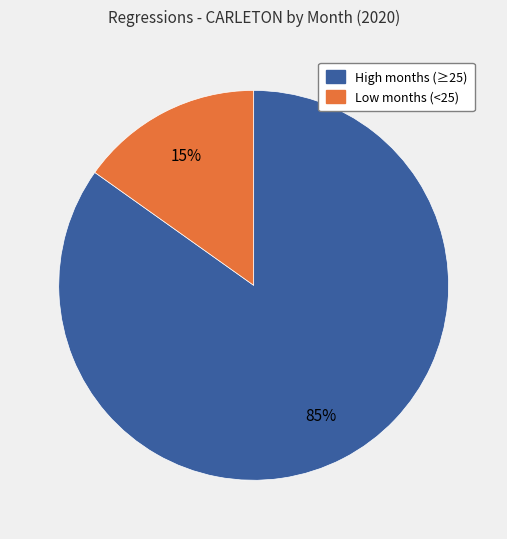

Is there any slice that represents more than half of the pie?

Yes